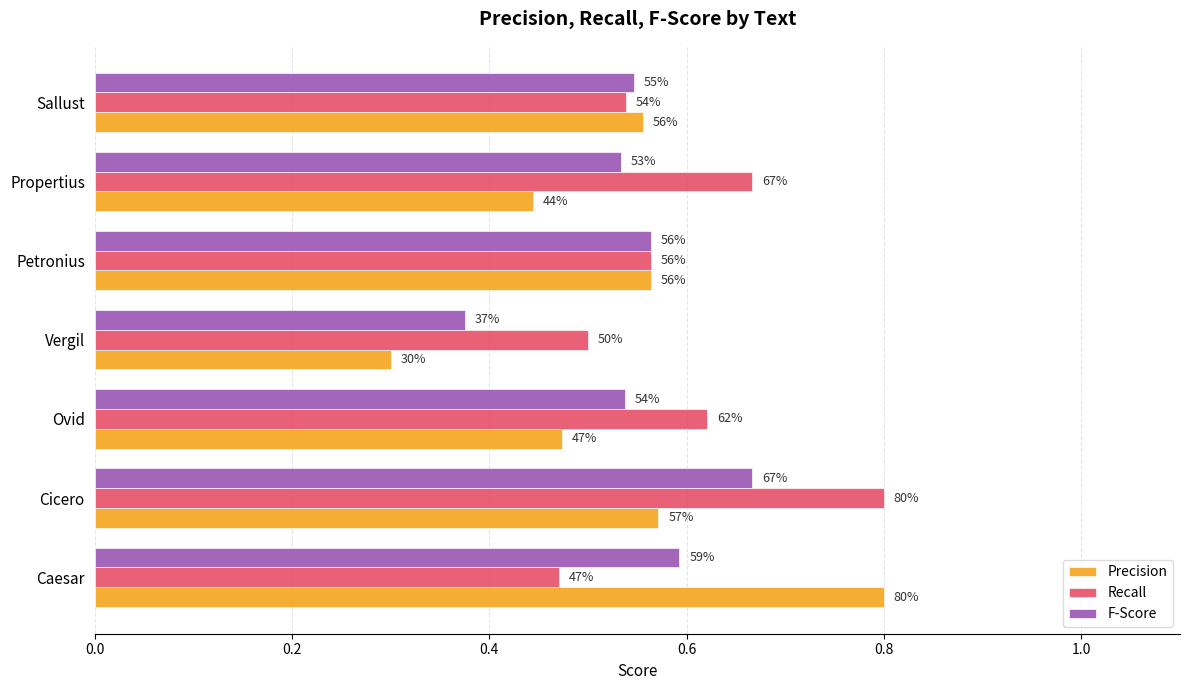

What are all the series names shown in the legend?

Precision, Recall, F-Score